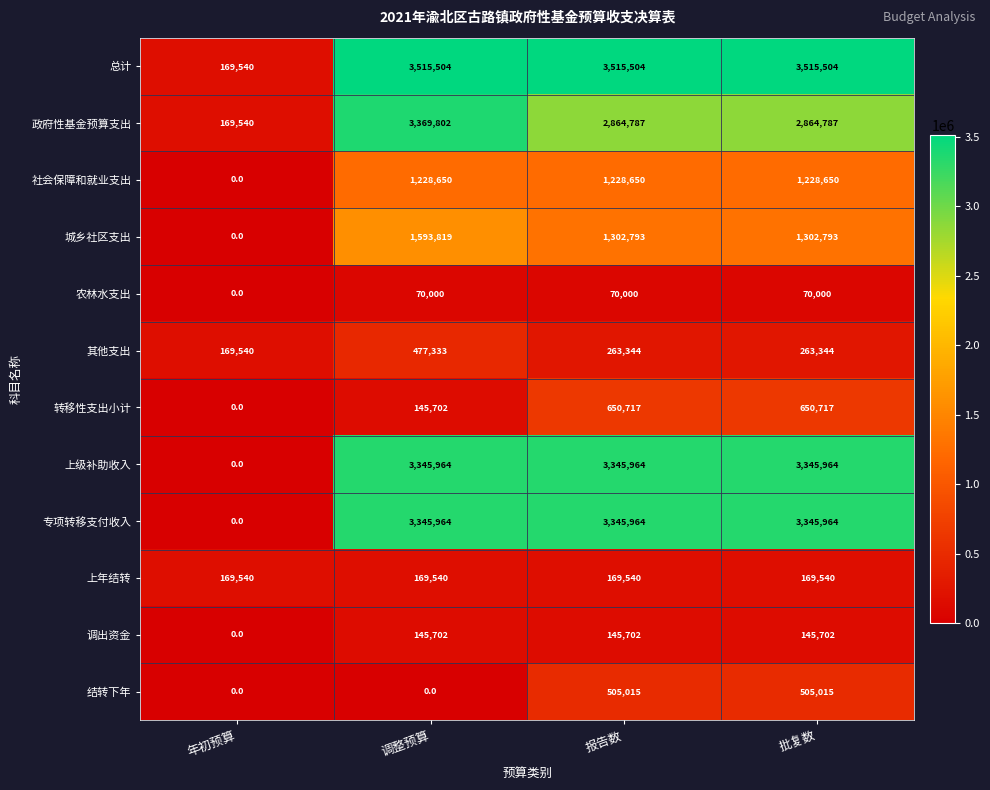

Where is 转移性支出小计 nearest to the value 325358?

调整预算